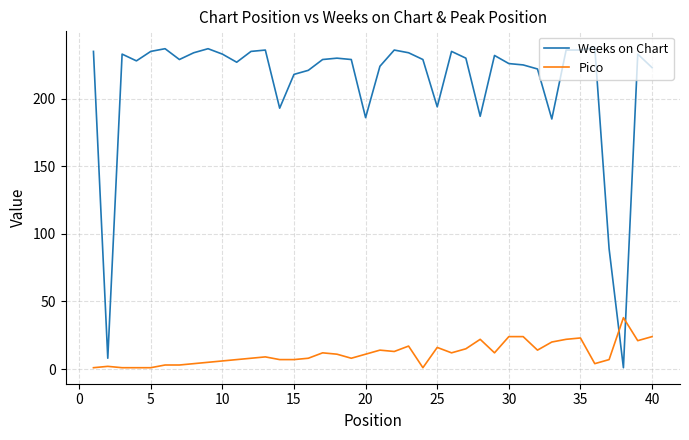

How many lines are shown in the chart?

2